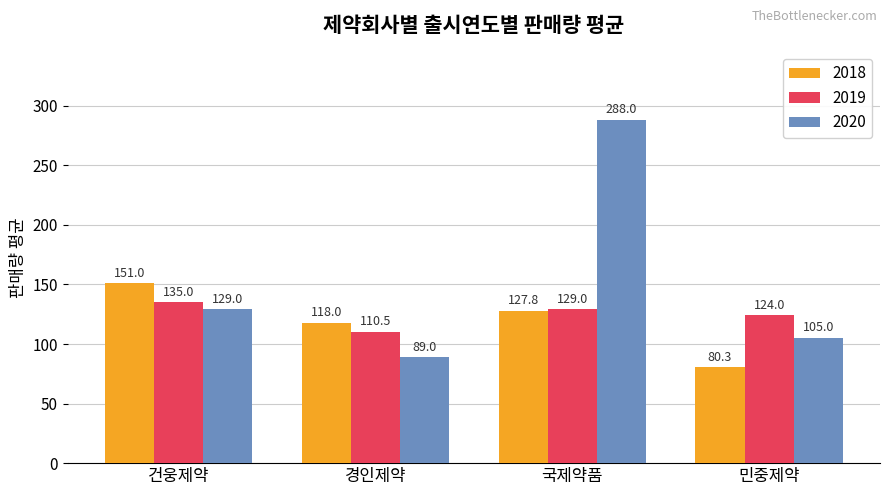

The value of 2020 at 민중제약 is 146.9. True or false?

False